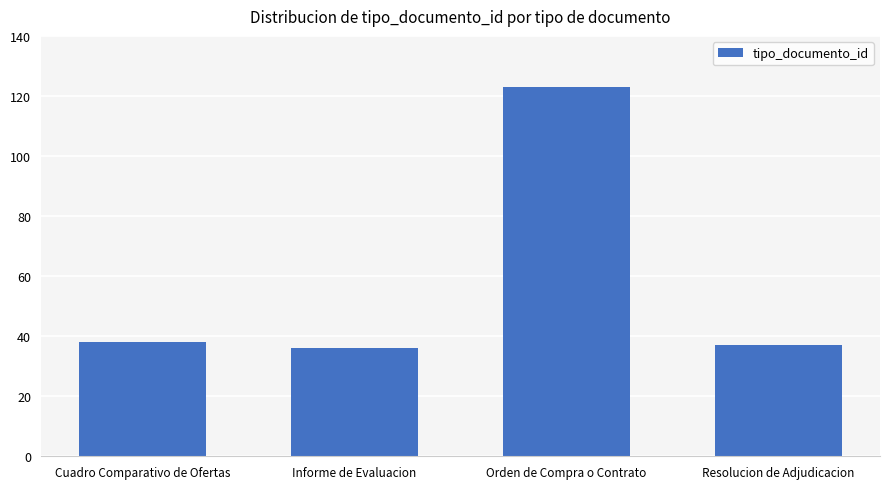

Reading right to left, what are all the values shown in this chart?

Resolucion de Adjudicacion=37	Orden de Compra o Contrato=123	Informe de Evaluacion=36	Cuadro Comparativo de Ofertas=38